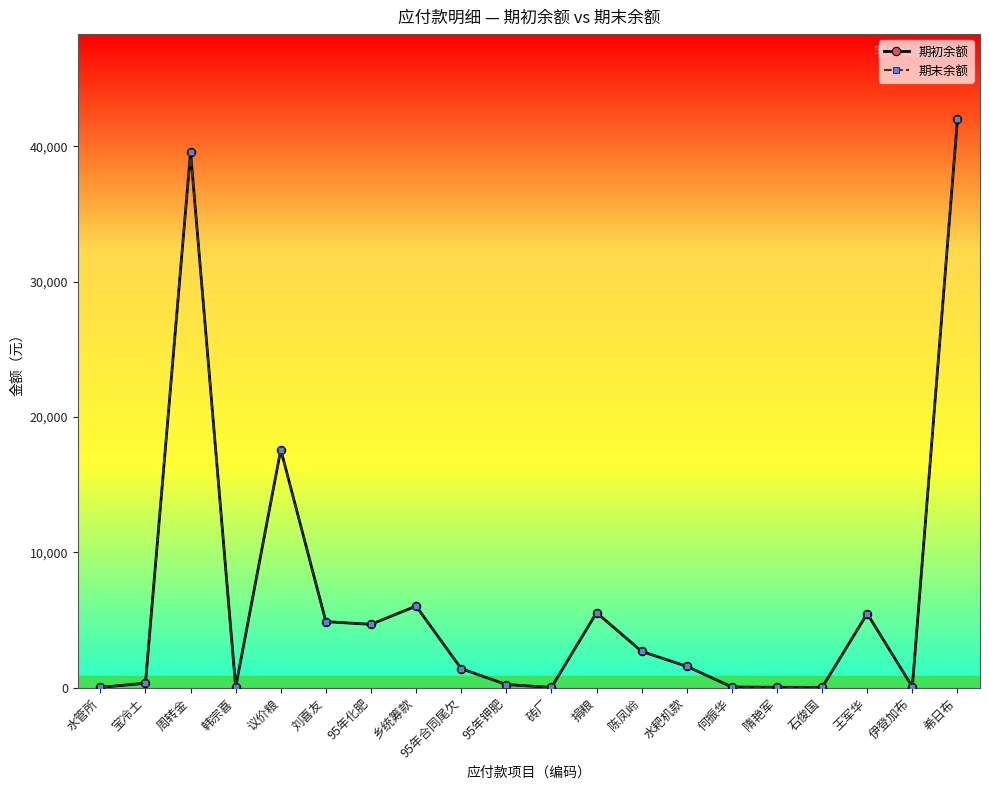

Does the chart have visible grid lines?

No